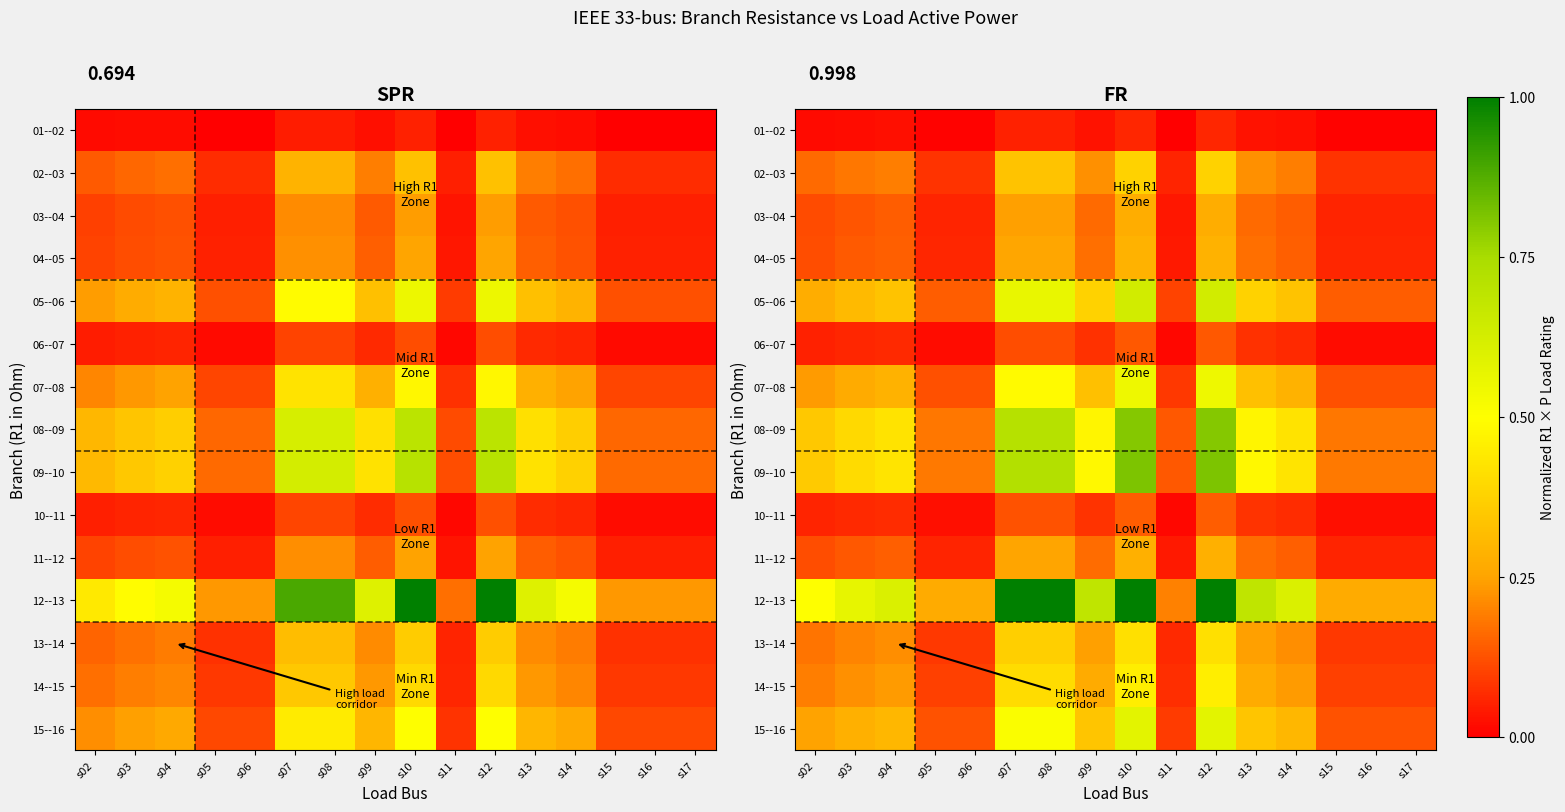

What is the difference between the maximum and minimum values in the 03--04 series?

0.2